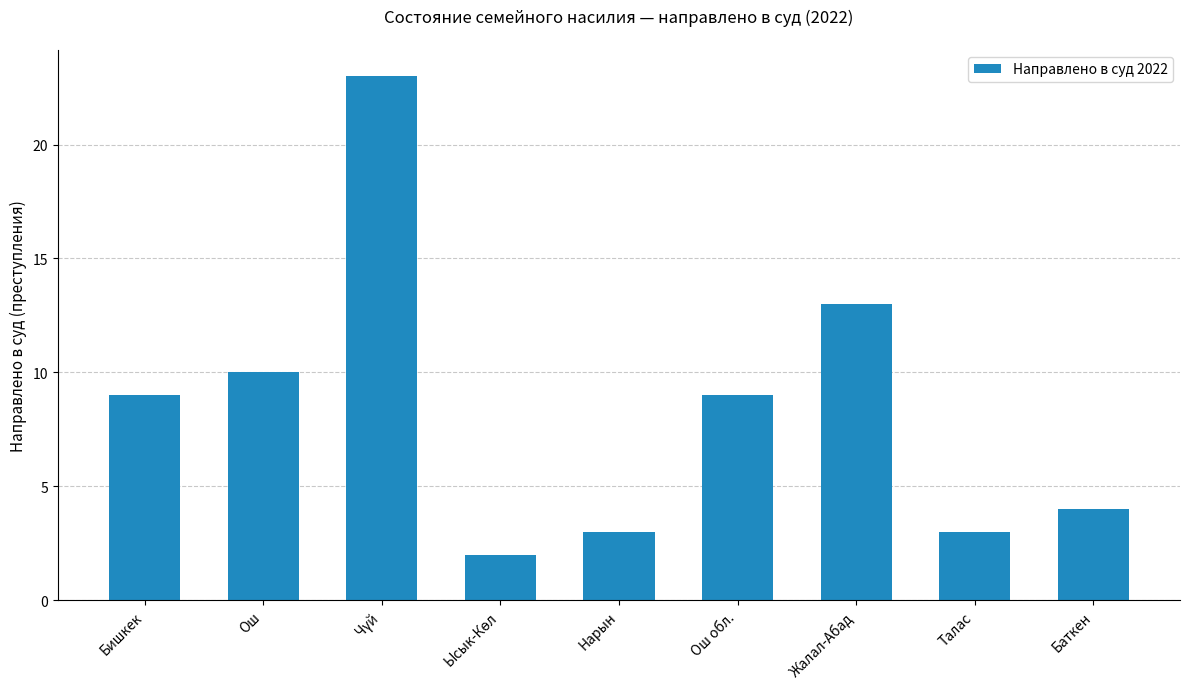

What is the smallest value displayed?

2